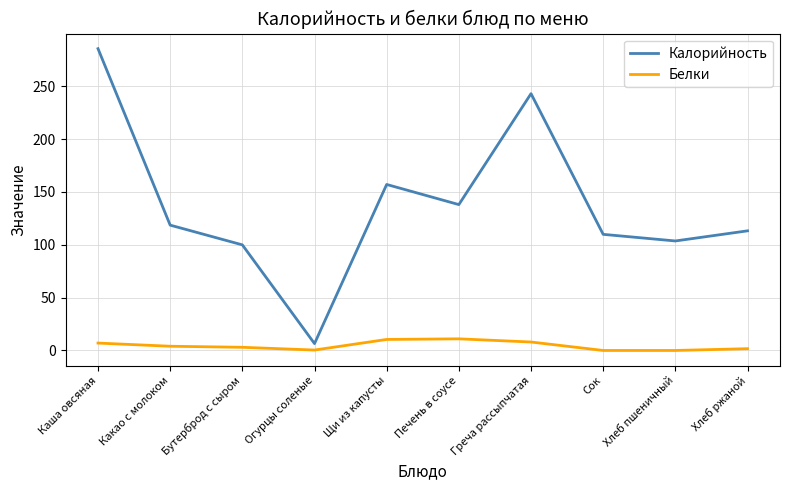

Rank the series by their average value, from highest to lowest.

Калорийность, Белки